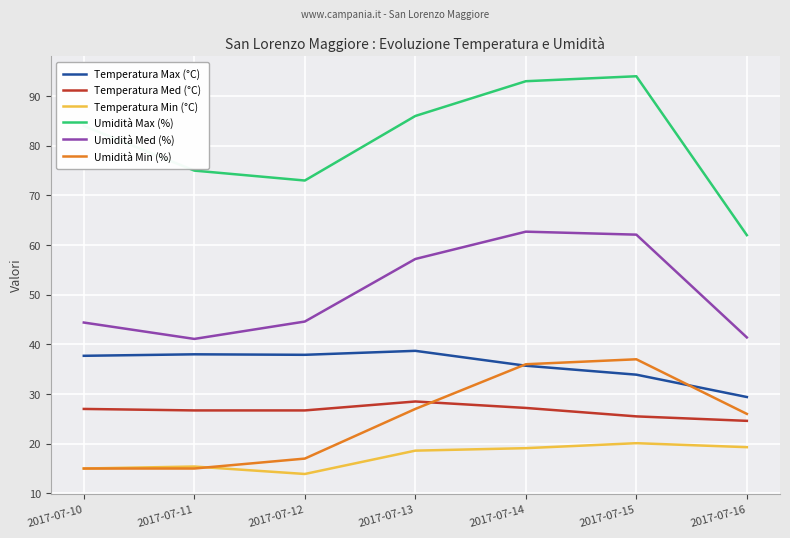

Read the Umidità Max (%) value at 2017-07-15.

94.0